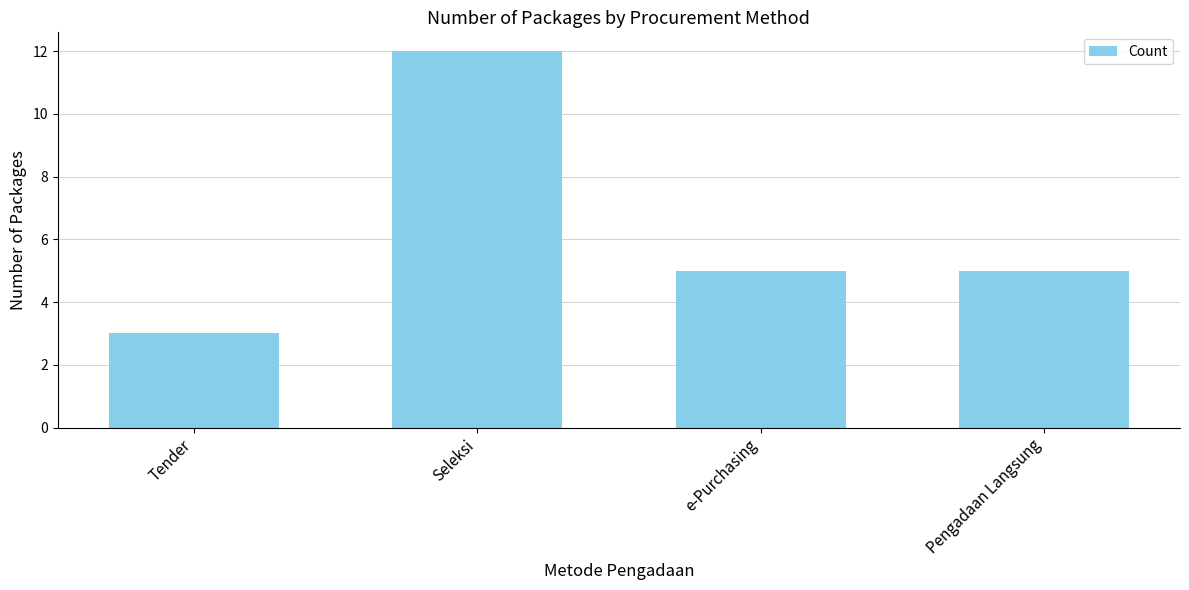

Which has a higher value, Seleksi or Tender?

Seleksi